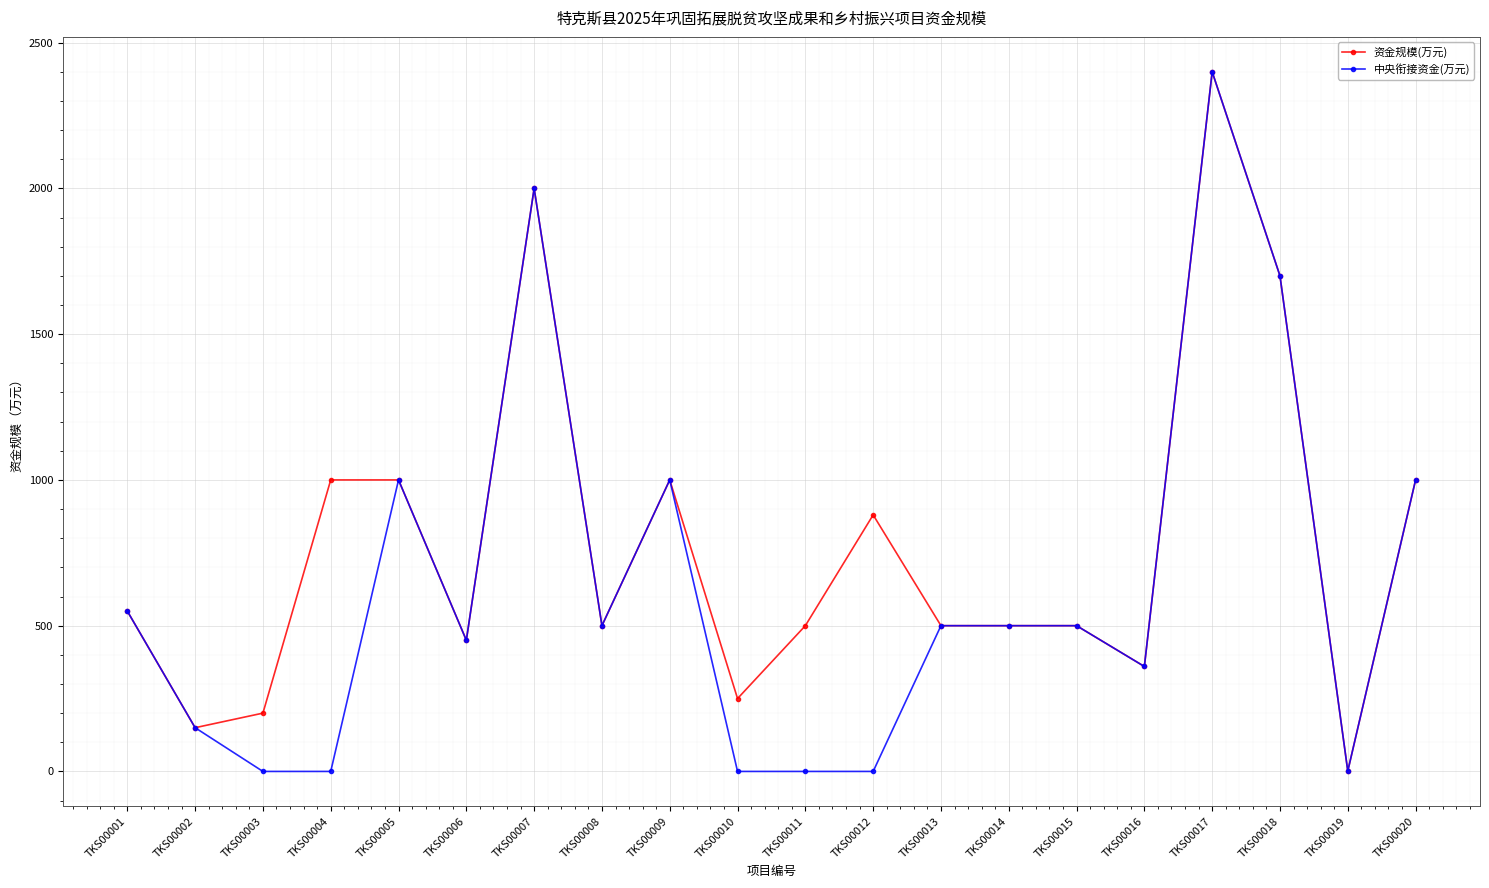

What is the value of the 资金规模(万元) point at the 14th from the left?

500.0